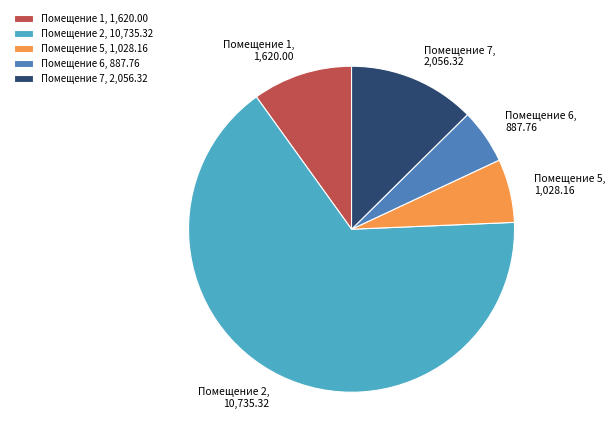

Which category has the smallest portion of the pie?

Помещение 6, 887.76